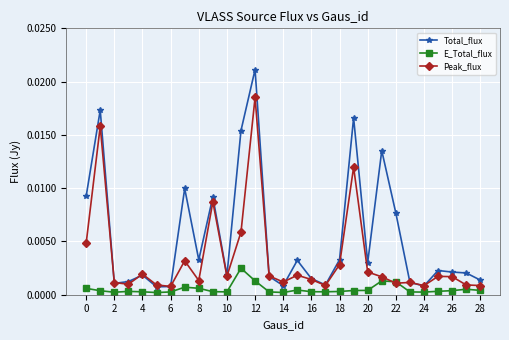

True or false: E_Total_flux has more than 1 points higher than both neighbors.

True